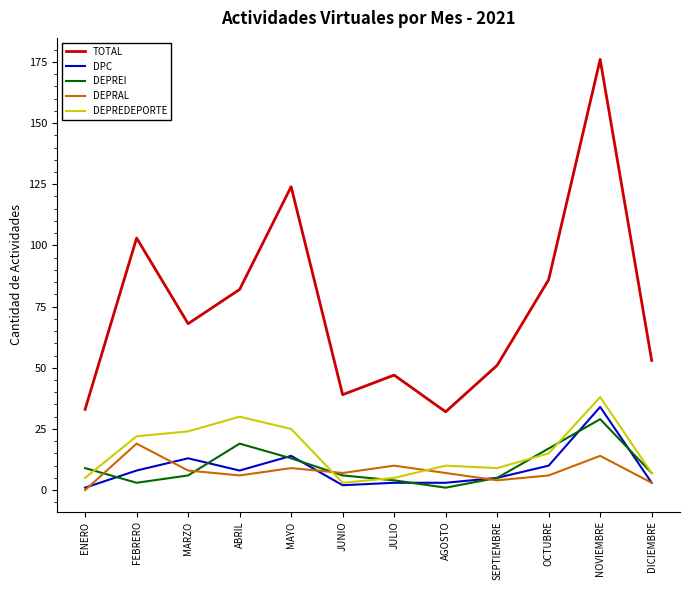

Where does the DEPRAL series first go above 7?

FEBRERO